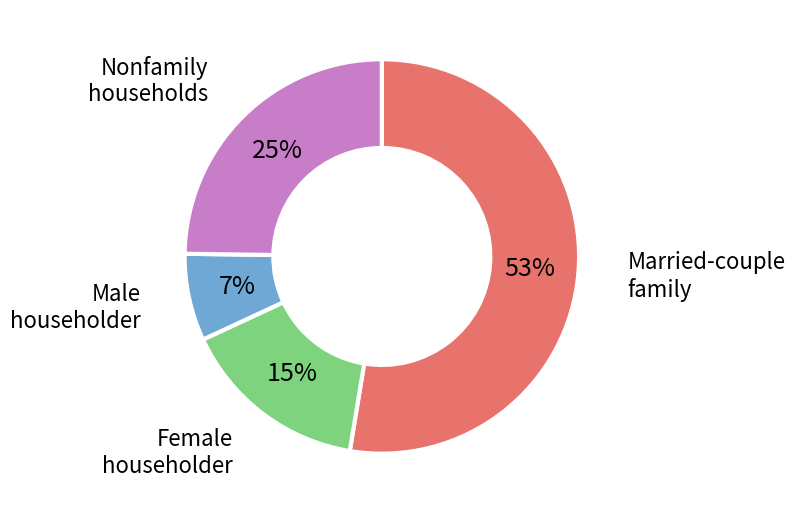

To the nearest percent, what is the average slice percentage?

25%